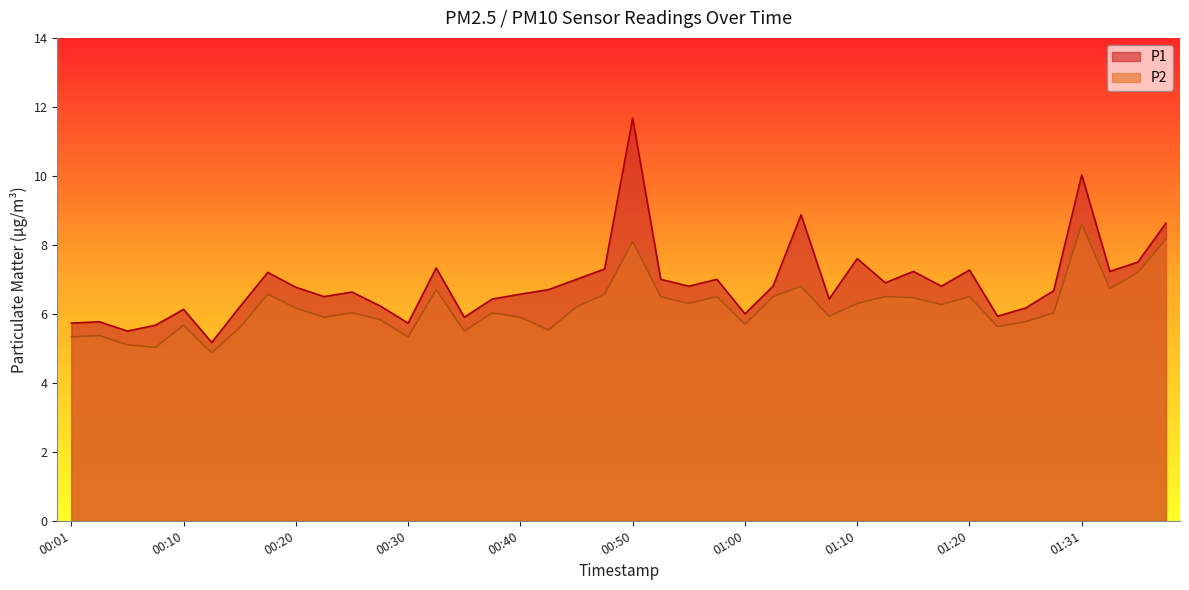

How many categories are shown in the chart?

40